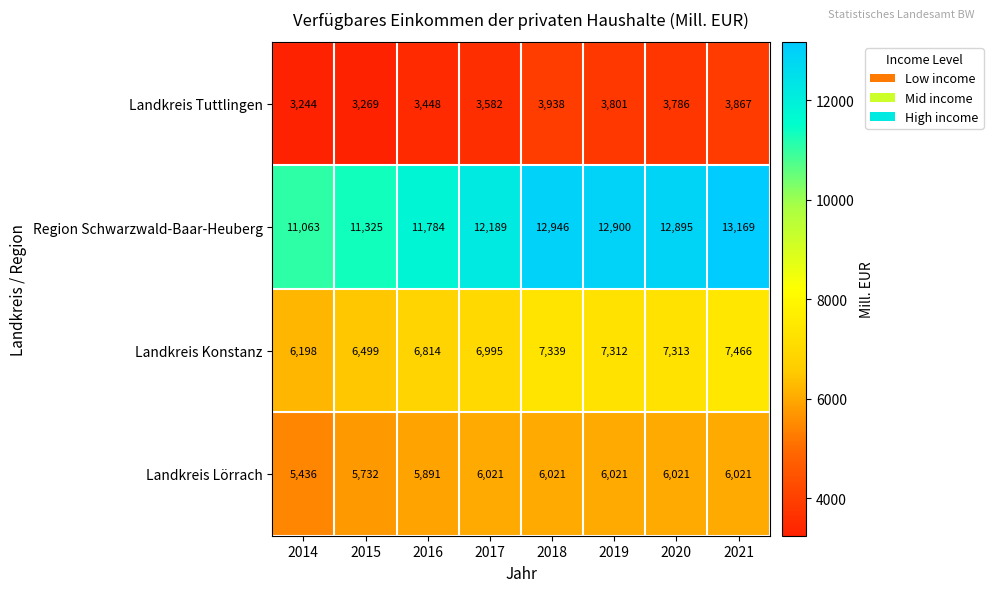

Count the number of data series in this chart.

4